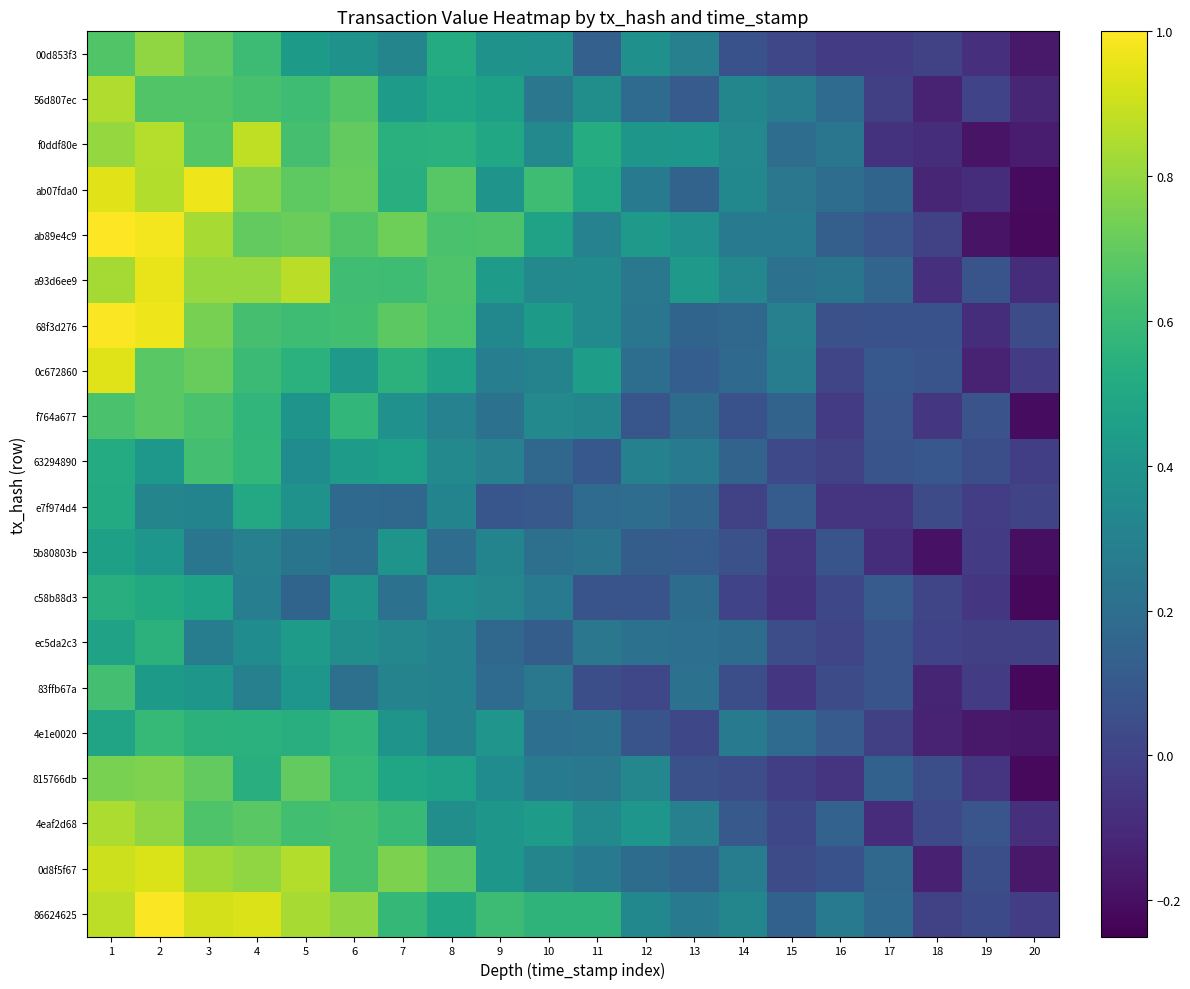

What is the minimum value shown in the chart?

-0.2